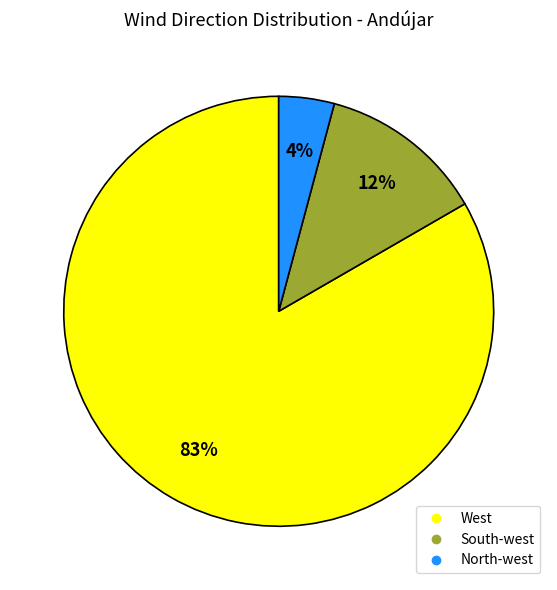

To the nearest percent, what is the average slice percentage?

33%